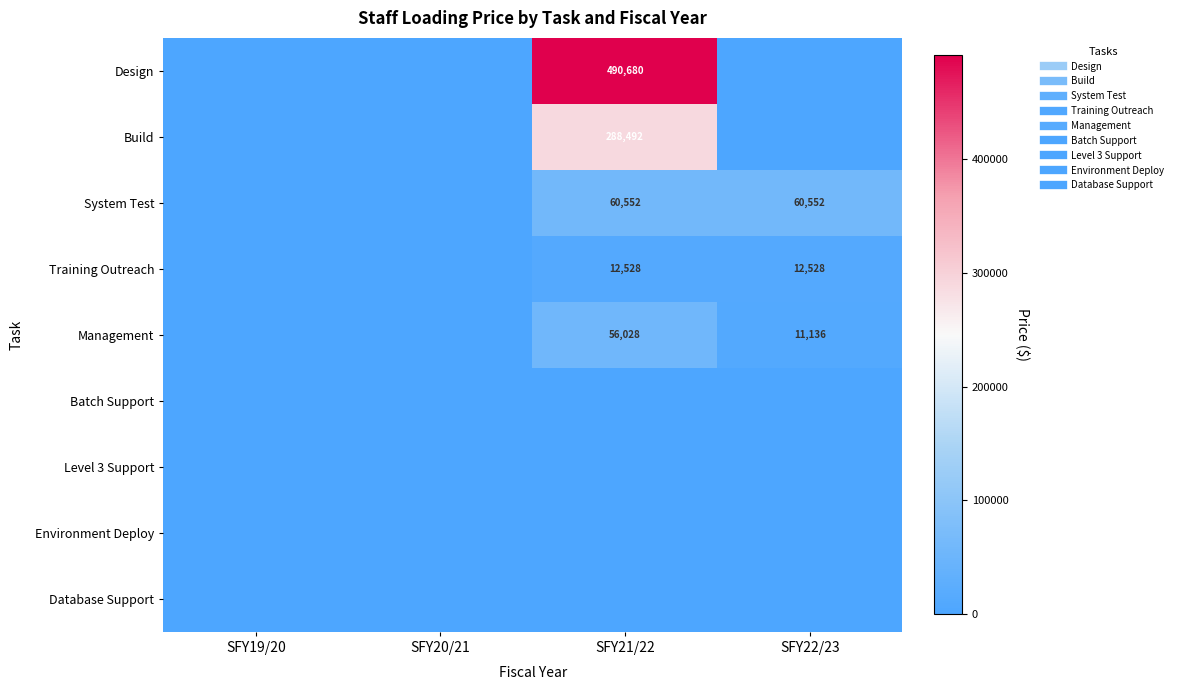

At which category is the sum across all series the highest?

SFY21/22